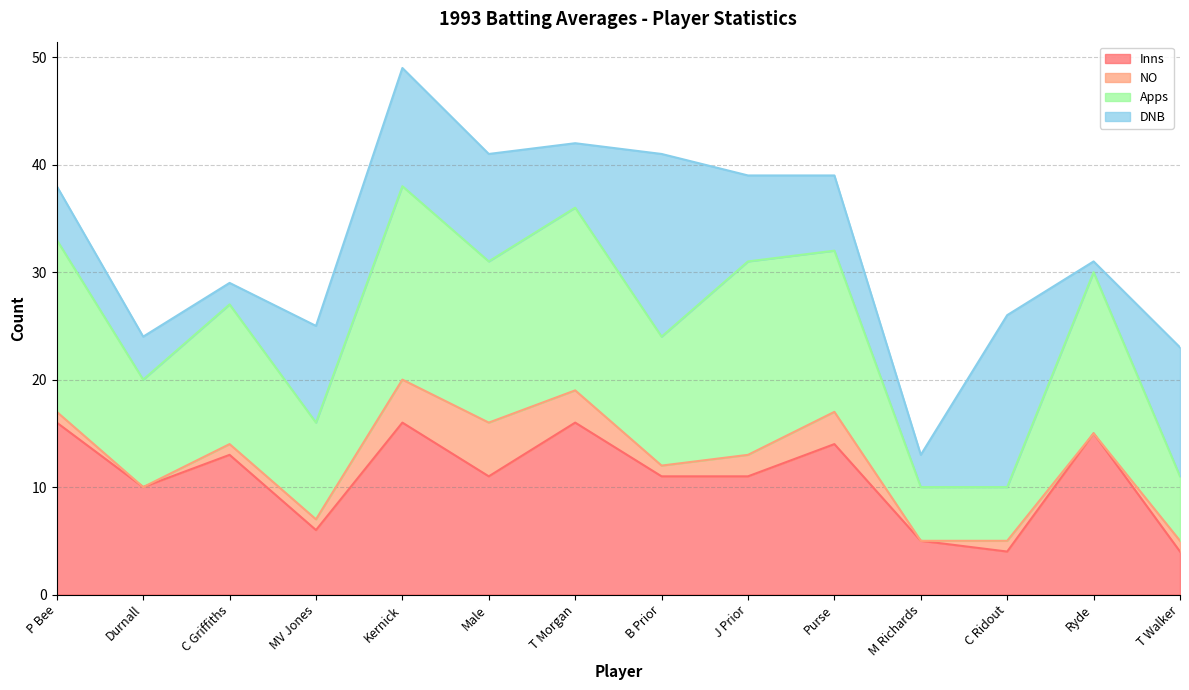

At which category does the chart reach its peak across all series?

Kernick